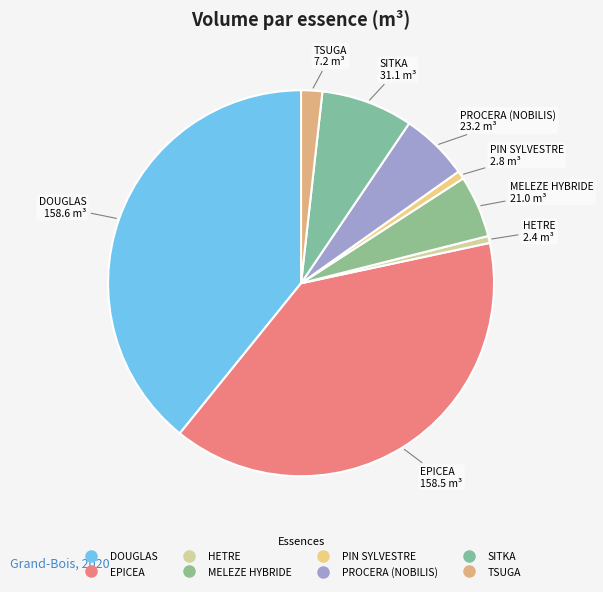

To the nearest percent, what is the combined percentage of HETRE and MELEZE HYBRIDE?

6%